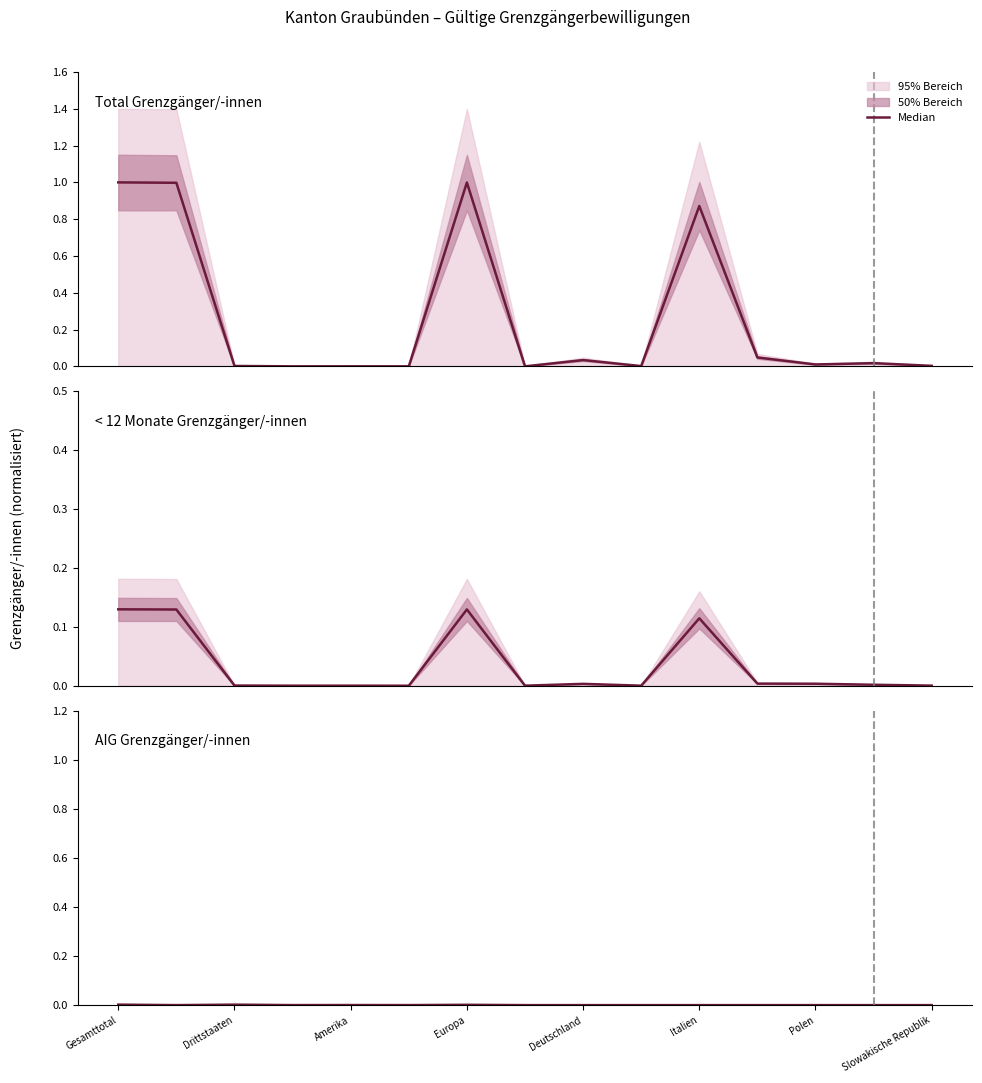

At which category does the chart reach its minimum across all series?

Italien